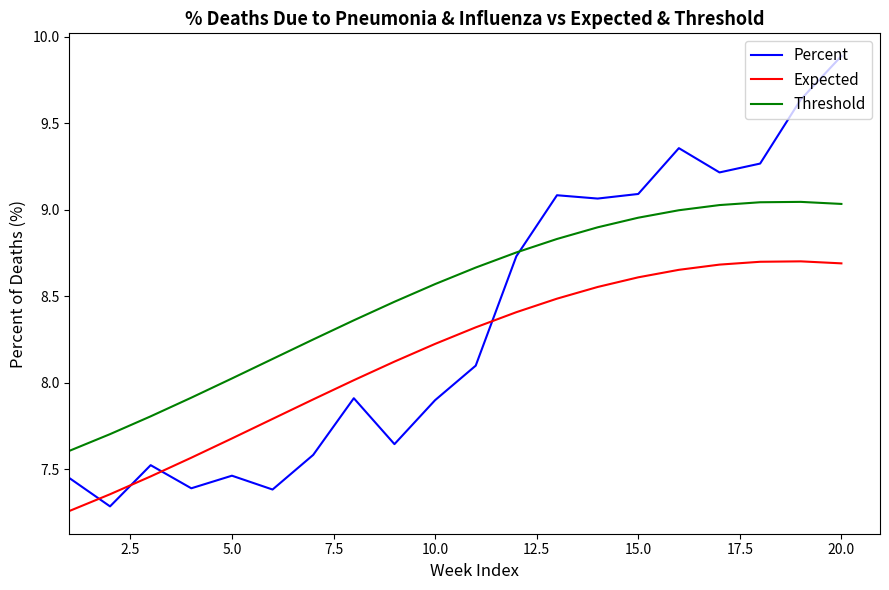

What is the maximum value shown in the chart?

9.9